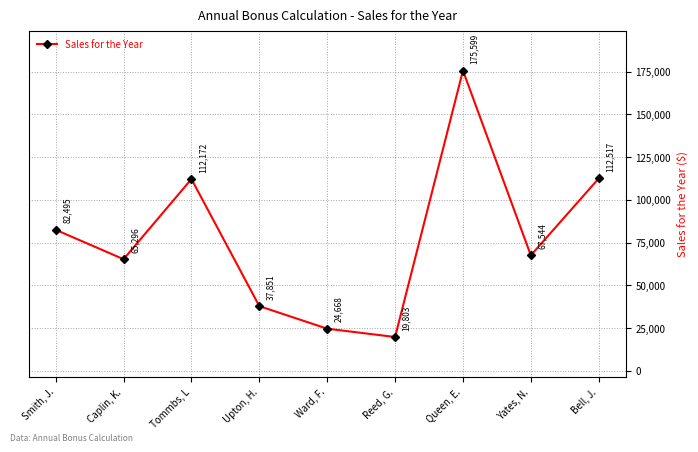

Rank the categories by value from highest to lowest.

Queen, E., Bell, J., Tommbs, L, Smith, J., Yates, N., Caplin, K., Upton, H., Ward, F., Reed, G.